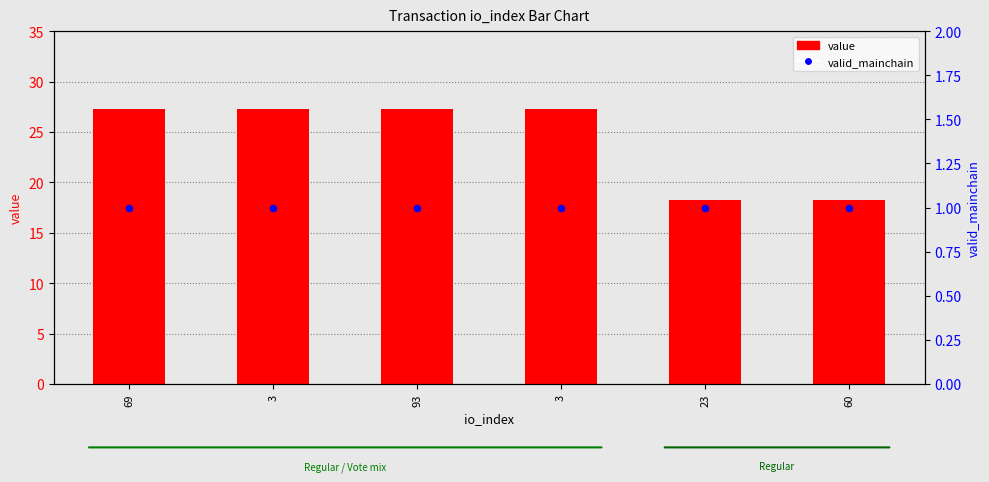

Which series contains the lowest Y value?

valid_mainchain